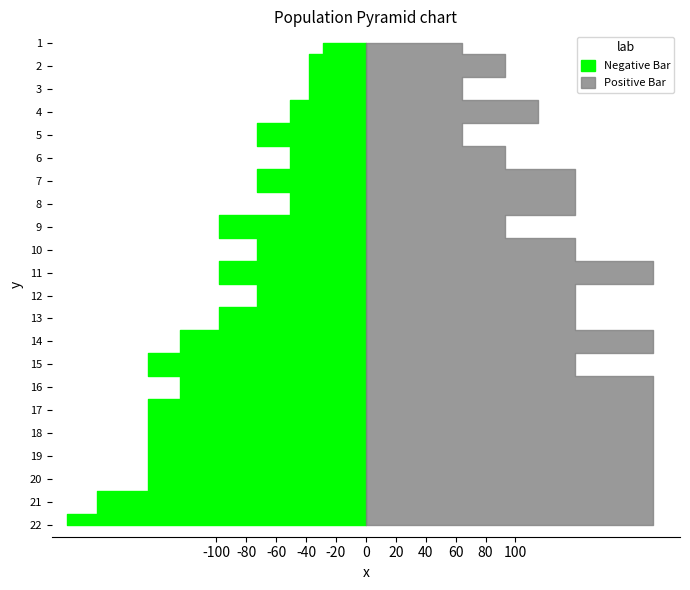

Reading right to left, list all the values displayed in this chart.

Negative Bar: 200	180	146	146	146	146	124	146	124	98	73	98	73	98	51	73	51	73	51	38	38	29
Positive Bar: 192	192	192	192	192	192	192	140	192	140	140	192	140	93	140	140	93	64	115	64	93	64